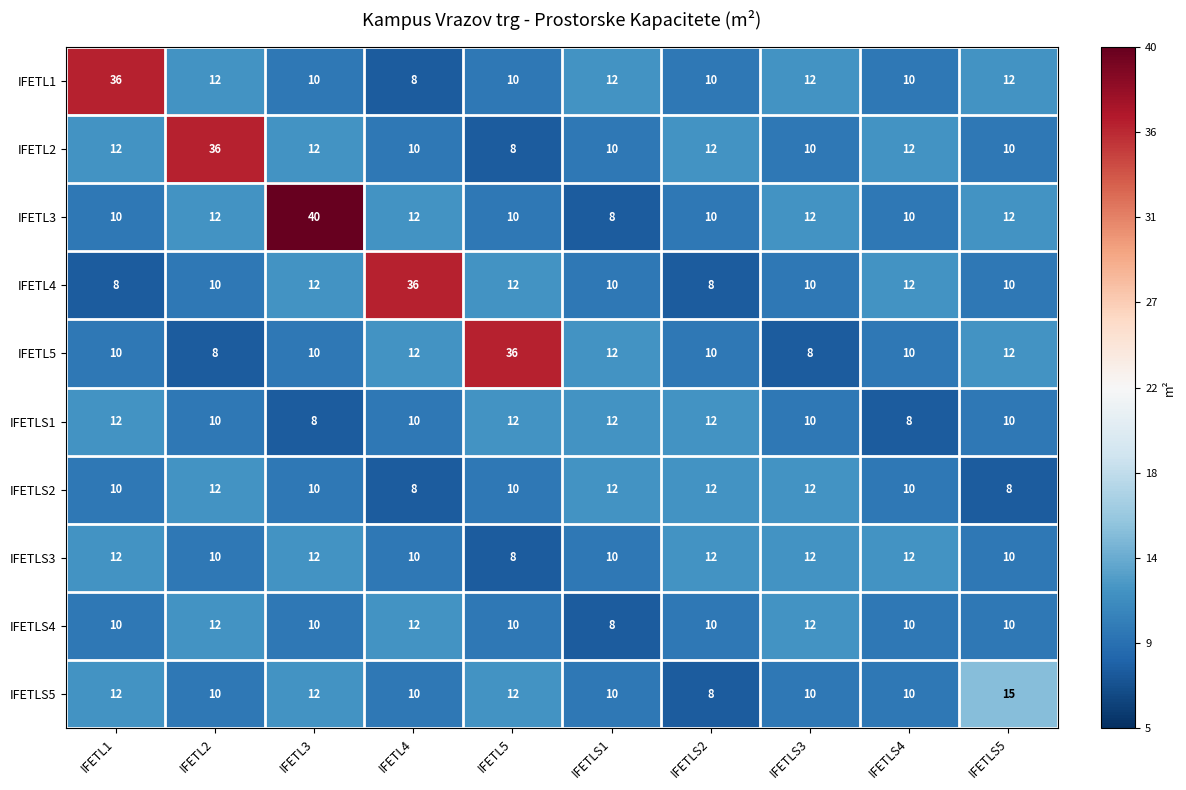

Between IFETL3 and IFETL5, which series saw the biggest shift?

IFETL3